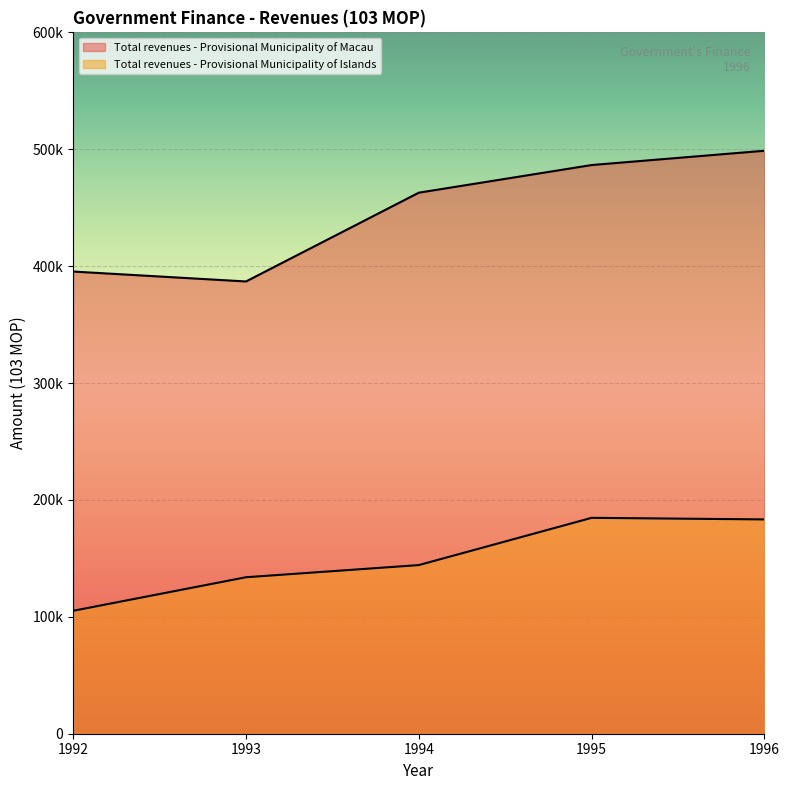

List the labels in order of Total revenues - Provisional Municipality of Islands value, smallest first.

1992, 1993, 1994, 1996, 1995